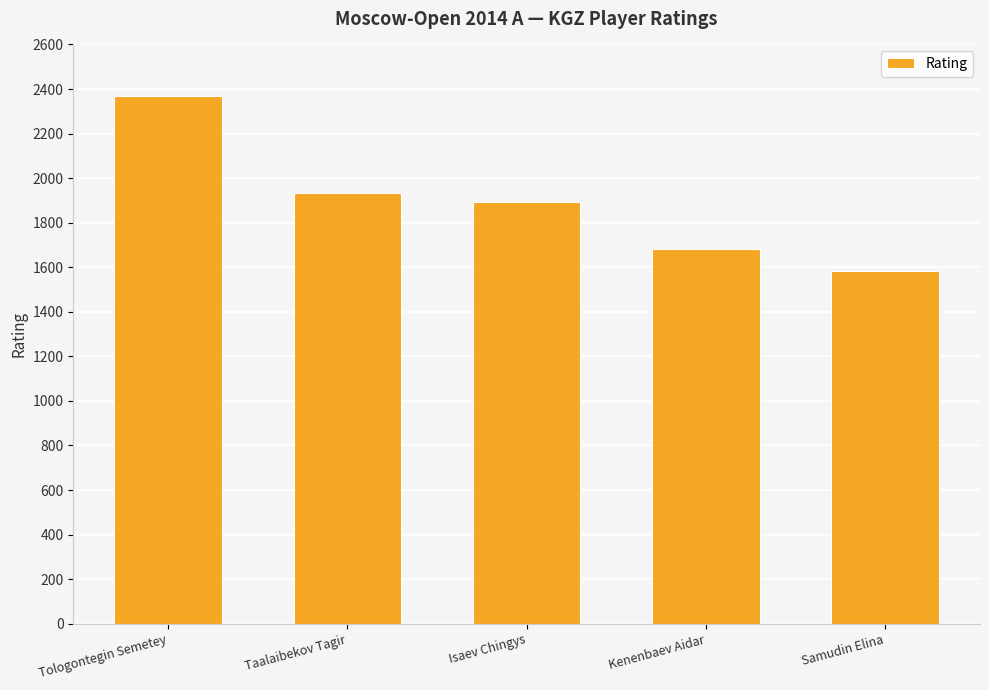

How many bars are there in total?

5